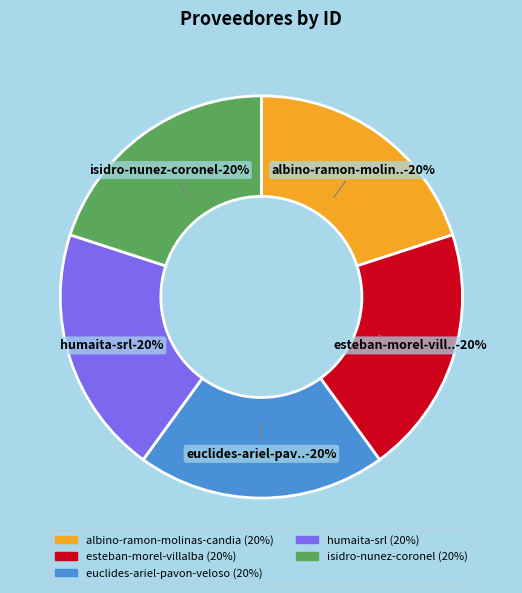

What is the ratio of the value at esteban-morel-villalba to the value at humaita-srl?

1.0